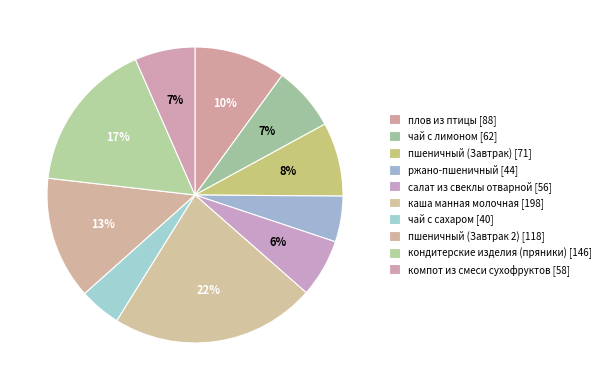

To the nearest percent, what is the combined percentage of компот из смеси сухофруктов and кондитерские изделия (пряники)?

23%